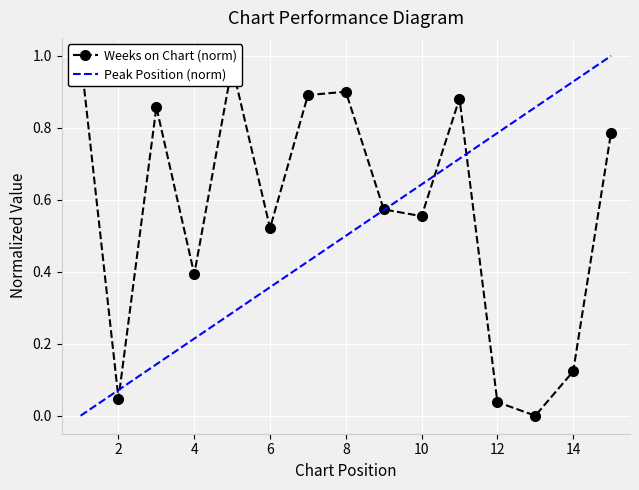

What is the value of the 15th point from the left?

0.8